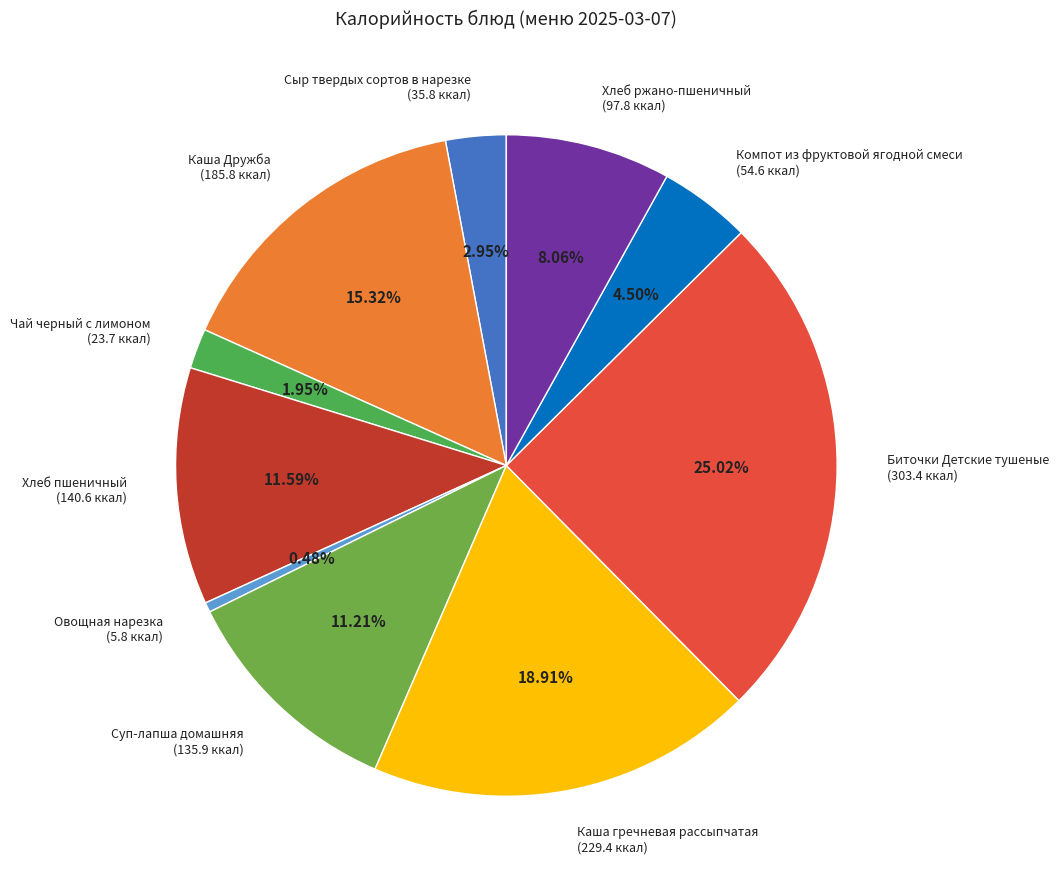

To the nearest percent, what is the combined percentage of Компот из фруктовой ягодной смеси and Каша Дружба?

20%